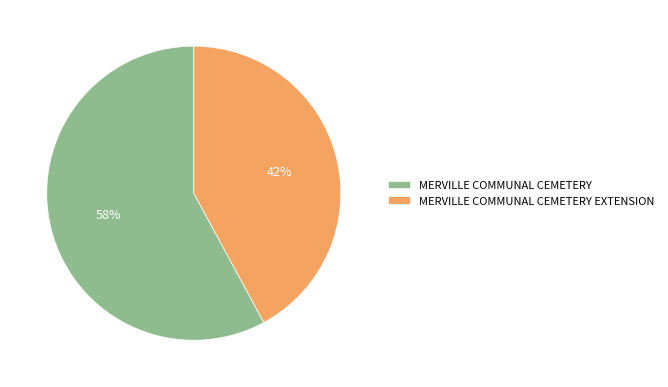

Which slice is the smallest?

MERVILLE COMMUNAL CEMETERY EXTENSION